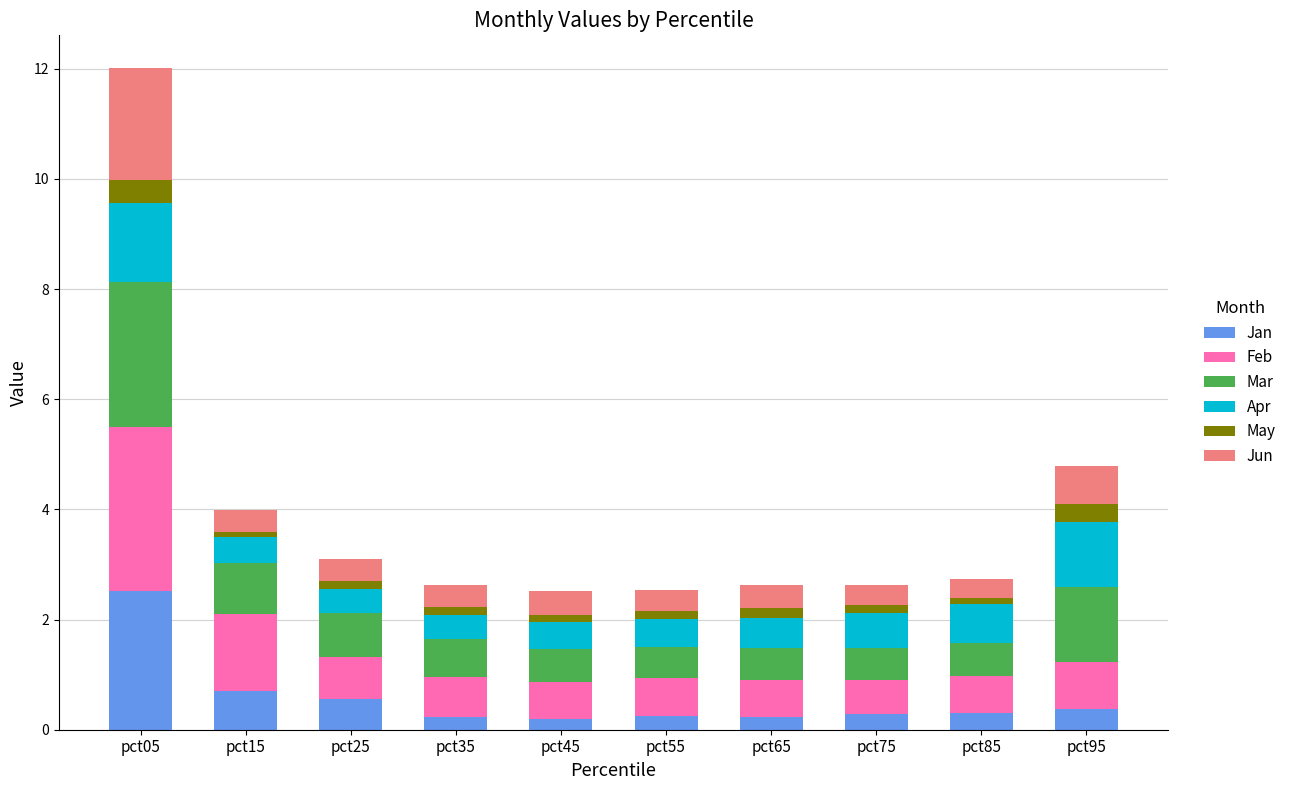

What is the value of the Jan bar at the 4th from the left?

0.2